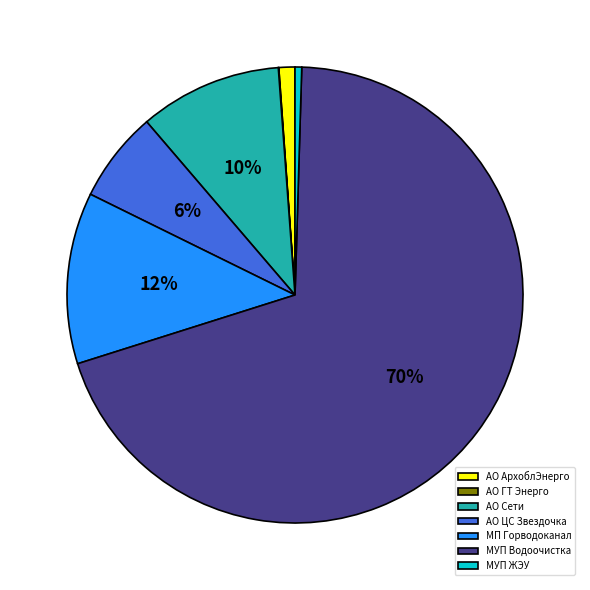

To the nearest percent, what is the difference between the МП Горводоканал and АО АрхоблЭнерго slice percentages?

11%